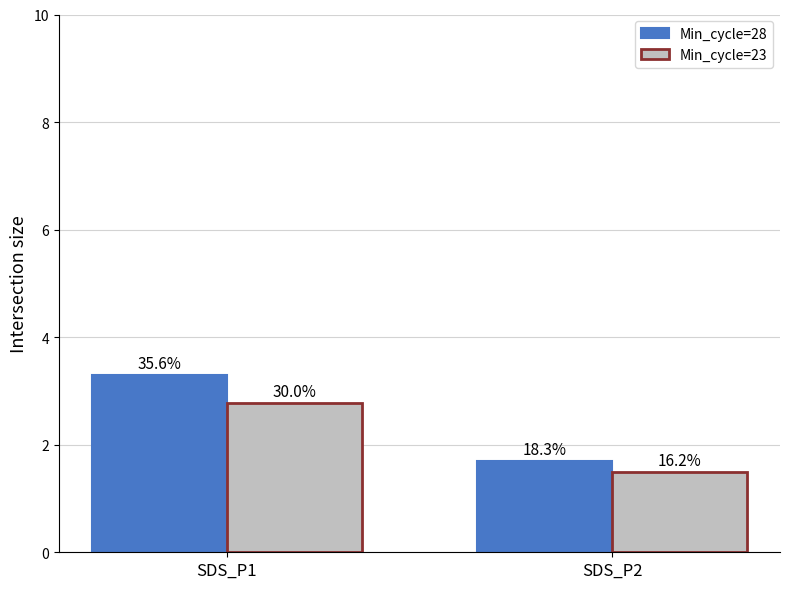

Between SDS_P1 and SDS_P2, which series saw the biggest shift?

Min_cycle=28